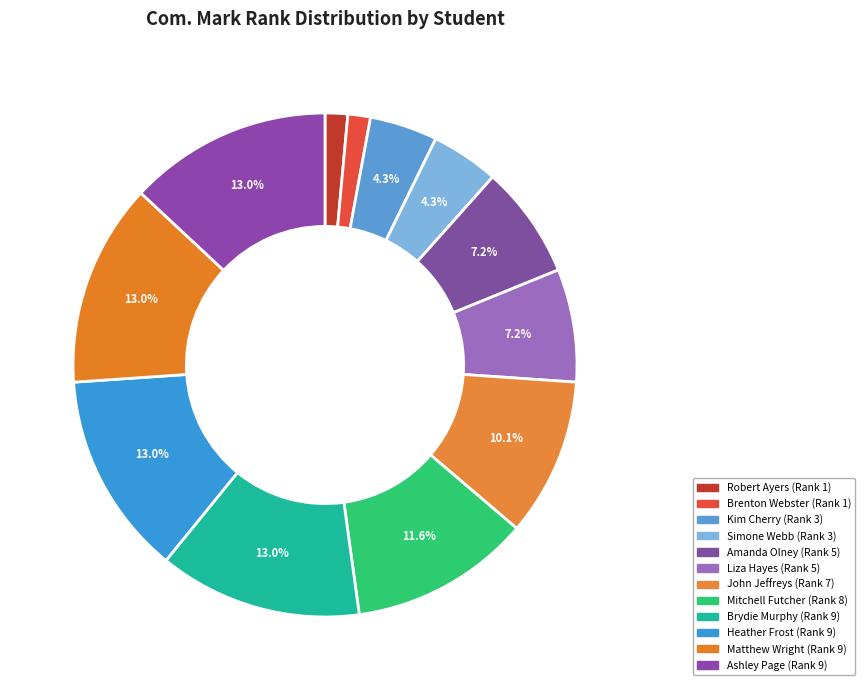

How many segments does this pie chart have?

12